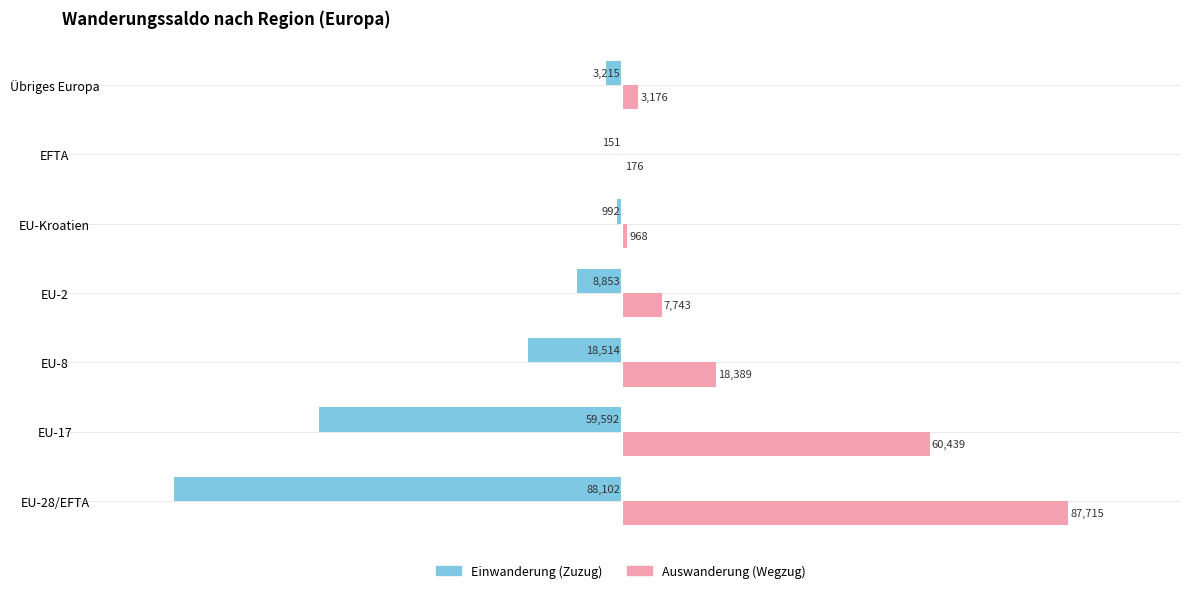

Between EU-17 and EU-8, which series saw the biggest shift?

Auswanderung (Wegzug)